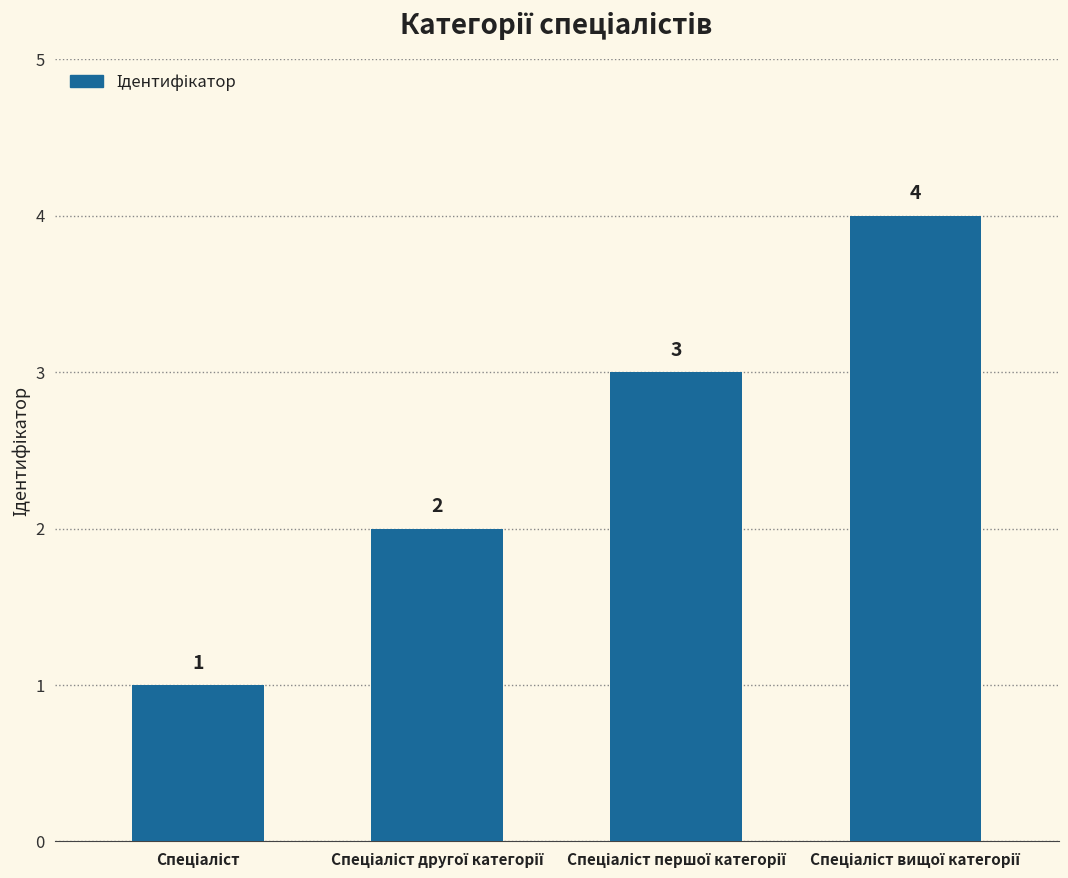

How many distinct data groups are displayed?

1